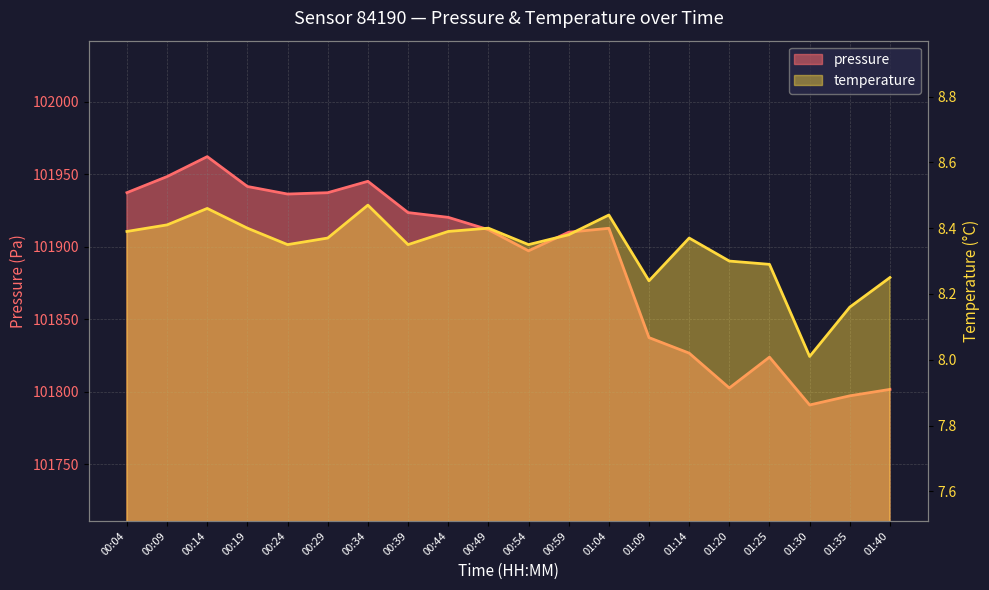

At how many categories does at least one series exceed 69428?

20